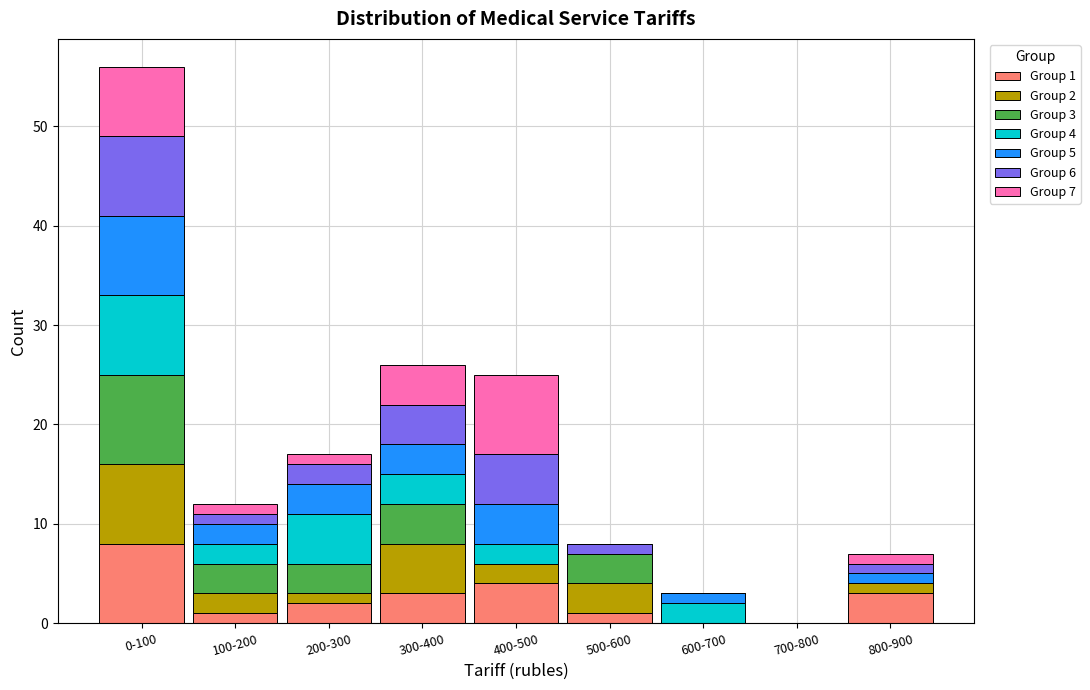

What is the total value across all series at 400-500?

25